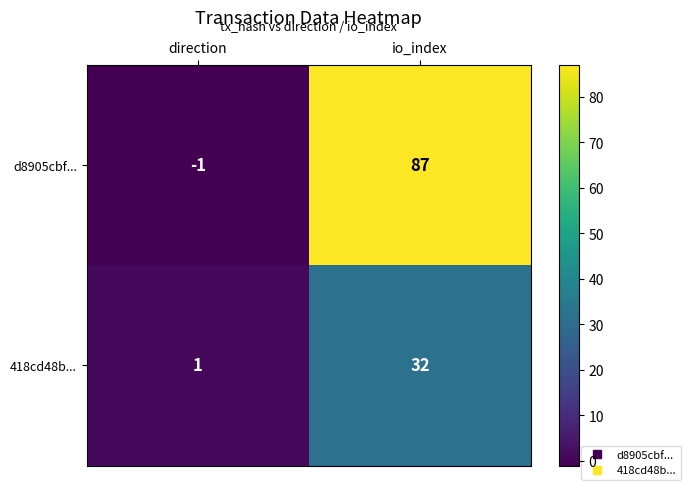

At io_index, list the series in order from smallest to largest.

418cd48b..., d8905cbf...